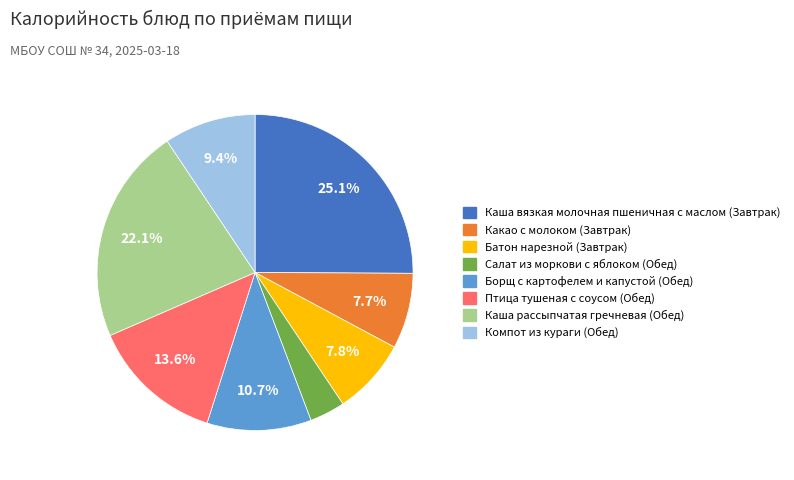

Does any single category account for the majority?

No